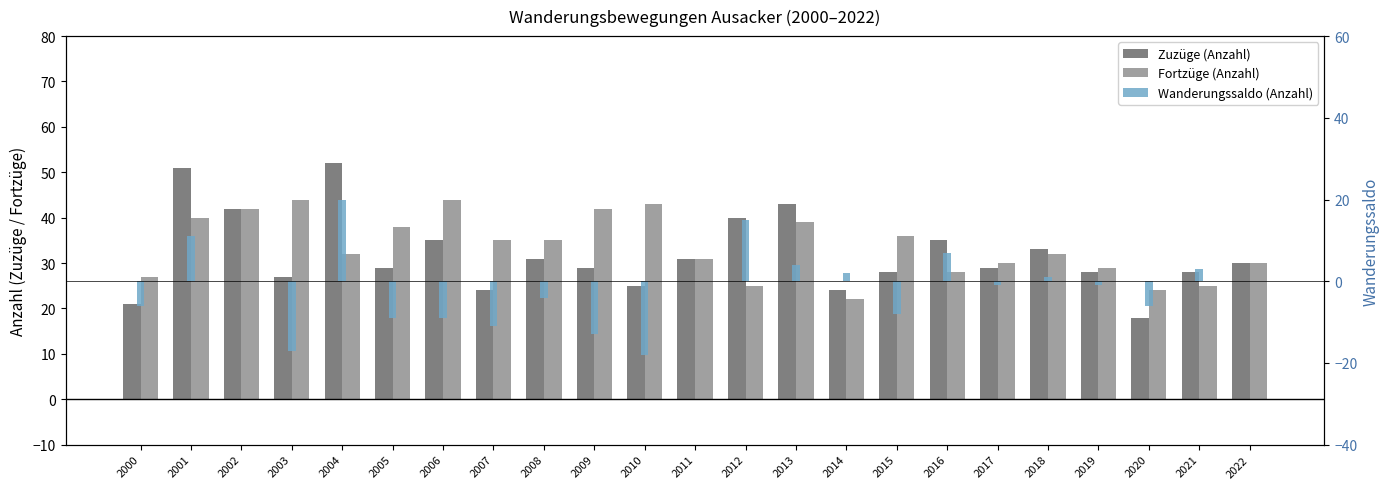

What is the difference between the maximum and minimum values in the Fortzüge (Anzahl) series?

22